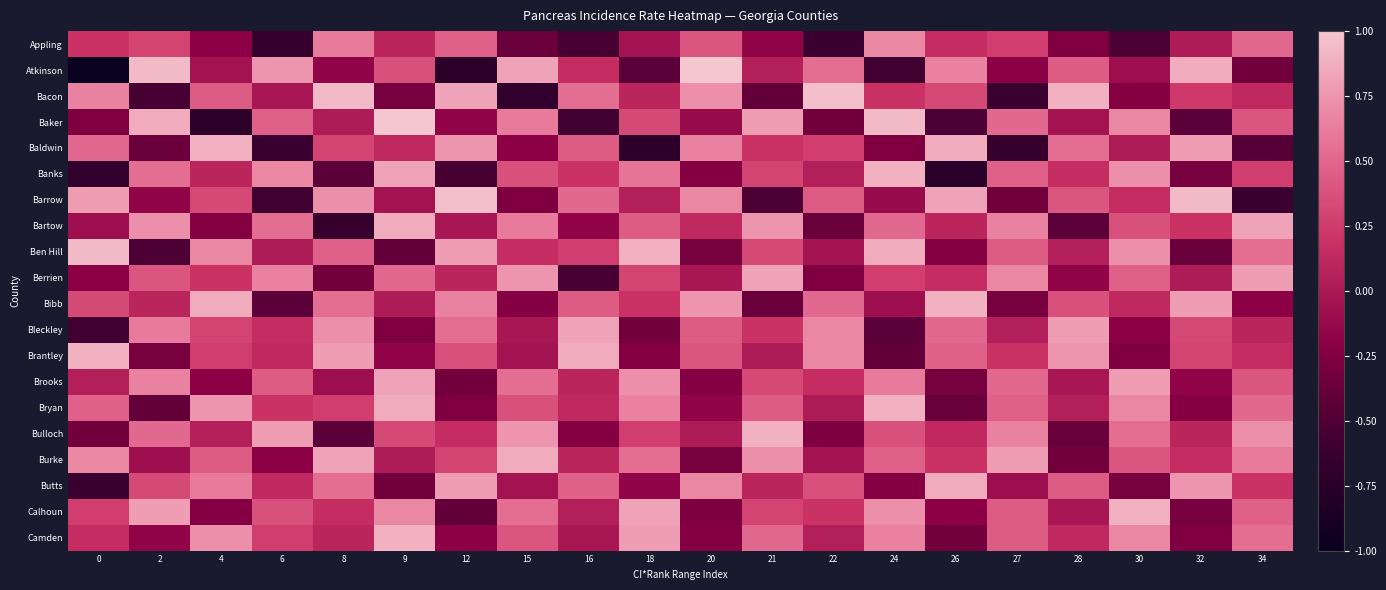

Reading right to left, transcribe all the data shown in this chart.

Appling: 34=0.5	32=0.0	30=-0.5	28=-0.3	27=0.3	26=0.2	24=0.7	22=-0.6	21=-0.2	20=0.4	18=-0.1	16=-0.5	15=-0.4	12=0.5	9=0.1	8=0.6	6=-0.6	4=-0.2	2=0.3	0=0.2
Atkinson: 34=-0.3	32=0.9	30=-0.1	28=0.4	27=-0.2	26=0.6	24=-0.6	22=0.5	21=0.1	20=1.0	18=-0.4	16=0.2	15=0.8	12=-0.7	9=0.4	8=-0.2	6=0.8	4=-0.1	2=0.9	0=-1.0
Bacon: 34=0.1	32=0.2	30=-0.2	28=0.9	27=-0.6	26=0.3	24=0.2	22=1.0	21=-0.4	20=0.7	18=0.1	16=0.5	15=-0.7	12=0.8	9=-0.3	8=0.9	6=-0.0	4=0.4	2=-0.5	0=0.6
Baker: 34=0.4	32=-0.4	30=0.7	28=-0.1	27=0.5	26=-0.5	24=0.9	22=-0.3	21=0.8	20=-0.1	18=0.3	16=-0.6	15=0.6	12=-0.2	9=1.0	8=0.0	6=0.5	4=-0.7	2=0.9	0=-0.3
Baldwin: 34=-0.5	32=0.8	30=0.0	28=0.5	27=-0.6	26=0.9	24=-0.3	22=0.3	21=0.2	20=0.6	18=-0.7	16=0.4	15=-0.2	12=0.8	9=0.1	8=0.3	6=-0.6	4=0.9	2=-0.4	0=0.5
Banks: 34=0.3	32=-0.3	30=0.7	28=0.2	27=0.5	26=-0.8	24=0.9	22=0.1	21=0.3	20=-0.2	18=0.6	16=0.2	15=0.4	12=-0.5	9=0.8	8=-0.4	6=0.7	4=0.1	2=0.5	0=-0.7
Barrow: 34=-0.6	32=0.9	30=0.2	28=0.4	27=-0.3	26=0.8	24=-0.1	22=0.4	21=-0.5	20=0.7	18=0.1	16=0.5	15=-0.3	12=1.0	9=-0.1	8=0.7	6=-0.6	4=0.3	2=-0.2	0=0.8
Bartow: 34=0.8	32=0.2	30=0.4	28=-0.4	27=0.6	26=0.1	24=0.5	22=-0.4	21=0.8	20=0.1	18=0.4	16=-0.2	15=0.6	12=-0.0	9=0.9	8=-0.6	6=0.5	4=-0.2	2=0.7	0=-0.1
Ben Hill: 34=0.5	32=-0.4	30=0.7	28=0.1	27=0.4	26=-0.2	24=0.9	22=-0.1	21=0.3	20=-0.3	18=0.9	16=0.3	15=0.2	12=0.8	9=-0.4	8=0.5	6=0.0	4=0.7	2=-0.5	0=0.9
Berrien: 34=0.8	32=0.0	30=0.5	28=-0.2	27=0.7	26=0.2	24=0.3	22=-0.3	21=0.8	20=-0.0	18=0.3	16=-0.5	15=0.8	12=0.1	9=0.5	8=-0.3	6=0.6	4=0.2	2=0.4	0=-0.2
Bibb: 34=-0.2	32=0.8	30=0.1	28=0.4	27=-0.3	26=0.9	24=-0.1	22=0.5	21=-0.4	20=0.8	18=0.2	16=0.4	15=-0.2	12=0.6	9=0.0	8=0.5	6=-0.4	4=0.9	2=0.1	0=0.3
Bleckley: 34=0.1	32=0.3	30=-0.2	28=0.8	27=0.1	26=0.5	24=-0.4	22=0.7	21=0.2	20=0.4	18=-0.3	16=0.8	15=-0.0	12=0.5	9=-0.3	8=0.7	6=0.2	4=0.3	2=0.6	0=-0.6
Brantley: 34=0.2	32=0.3	30=-0.3	28=0.8	27=0.2	26=0.5	24=-0.4	22=0.7	21=0.0	20=0.4	18=-0.2	16=0.9	15=-0.1	12=0.4	9=-0.2	8=0.8	6=0.1	4=0.3	2=-0.3	0=0.9
Brooks: 34=0.4	32=-0.2	30=0.8	28=-0.0	27=0.5	26=-0.3	24=0.6	22=0.2	21=0.3	20=-0.2	18=0.7	16=0.1	15=0.5	12=-0.3	9=0.8	8=-0.1	6=0.4	4=-0.2	2=0.6	0=0.1
Bryan: 34=0.5	32=-0.2	30=0.7	28=0.1	27=0.5	26=-0.4	24=0.9	22=0.0	21=0.4	20=-0.2	18=0.6	16=0.1	15=0.4	12=-0.3	9=0.9	8=0.3	6=0.2	4=0.8	2=-0.4	0=0.5
Bulloch: 34=0.7	32=0.1	30=0.5	28=-0.4	27=0.6	26=0.1	24=0.4	22=-0.3	21=0.9	20=0.0	18=0.3	16=-0.2	15=0.8	12=0.2	9=0.3	8=-0.4	6=0.8	4=0.1	2=0.5	0=-0.3
Burke: 34=0.6	32=0.2	30=0.4	28=-0.3	27=0.8	26=0.2	24=0.5	22=-0.1	21=0.7	20=-0.3	18=0.5	16=0.1	15=0.9	12=0.3	9=0.0	8=0.8	6=-0.2	4=0.4	2=-0.1	0=0.7
Butts: 34=0.2	32=0.8	30=-0.3	28=0.4	27=-0.1	26=0.9	24=-0.2	22=0.4	21=0.1	20=0.7	18=-0.2	16=0.5	15=-0.1	12=0.8	9=-0.3	8=0.5	6=0.1	4=0.6	2=0.3	0=-0.6
Calhoun: 34=0.5	32=-0.3	30=0.9	28=-0.0	27=0.4	26=-0.2	24=0.7	22=0.2	21=0.3	20=-0.3	18=0.8	16=0.1	15=0.5	12=-0.4	9=0.7	8=0.2	6=0.4	4=-0.2	2=0.8	0=0.3
Camden: 34=0.5	32=-0.3	30=0.7	28=0.1	27=0.4	26=-0.3	24=0.6	22=0.1	21=0.5	20=-0.2	18=0.8	16=-0.0	15=0.4	12=-0.2	9=0.9	8=0.1	6=0.3	4=0.7	2=-0.2	0=0.2